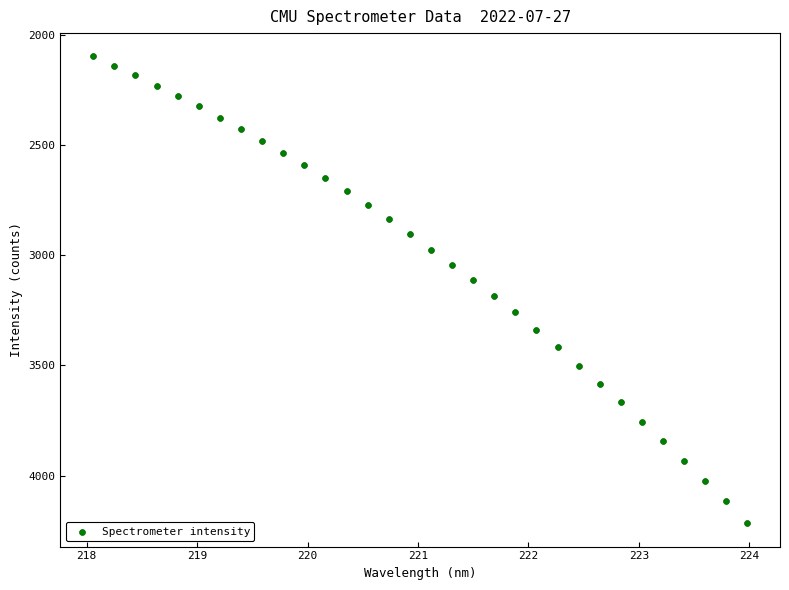

What is the range of Y values (max minus min)?

2120.5